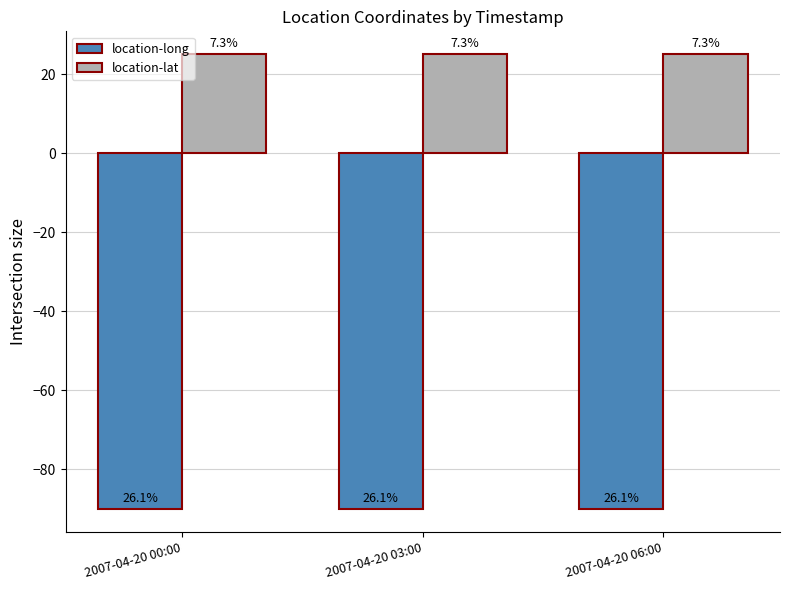

What is the highest value of the location-long series?

-90.1